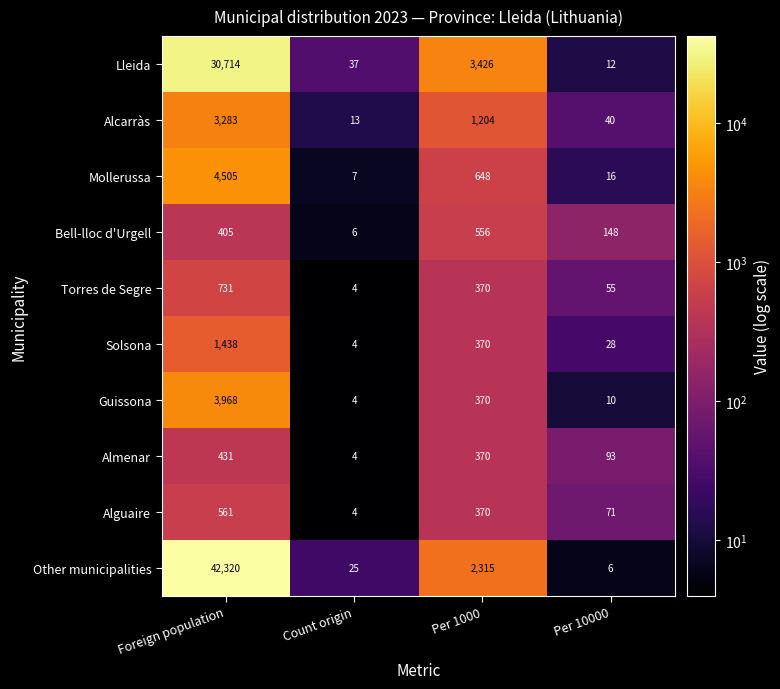

What is the average value of the Alguaire series?

252